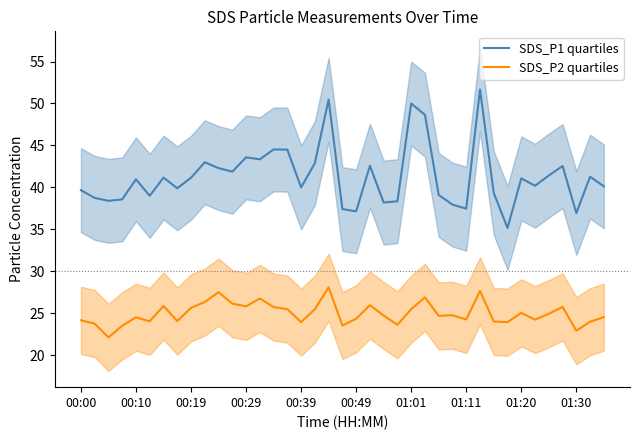

Reading left to right, transcribe all the data shown in this chart.

SDS_P1 quartiles: 39.7	38.8	38.4	38.6	41.0	39.0	41.2	39.9	41.1	43.0	42.3	41.9	43.6	43.4	44.5	44.5	40.0	42.9	50.5	37.4	37.1	42.6	38.2	38.4	50.0	48.6	39.1	38.0	37.5	51.7	39.3	35.2	41.1	40.2	41.4	42.5	37.0	41.3	40.1
SDS_P2 quartiles: 24.2	23.8	22.1	23.5	24.5	24.1	25.9	24.1	25.6	26.4	27.5	26.1	25.8	26.8	25.8	25.5	23.9	25.5	28.1	23.6	24.4	26.0	24.7	23.6	25.5	26.9	24.7	24.8	24.3	27.7	24.0	23.9	25.1	24.2	24.9	25.8	22.9	24.0	24.6